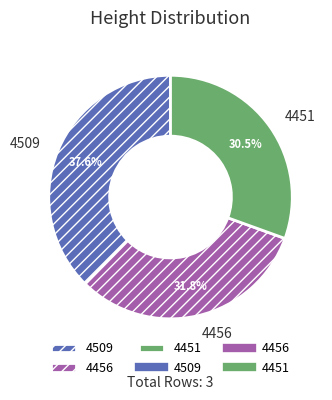

To the nearest percent, what is the difference between the largest and smallest slice percentages?

7%